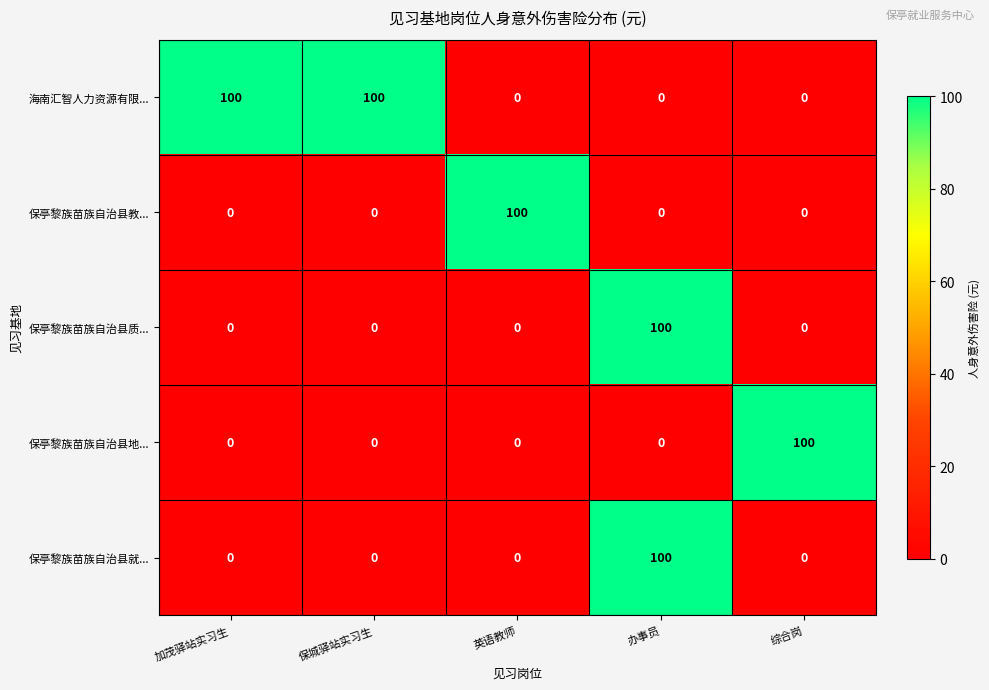

Reading left to right, what are all the values shown in this chart?

海南汇智人力资源有限...: 加茂驿站实习生=100	保城驿站实习生=100	英语教师=0	办事员=0	综合岗=0
保亭黎族苗族自治县教...: 加茂驿站实习生=0	保城驿站实习生=0	英语教师=100	办事员=0	综合岗=0
保亭黎族苗族自治县质...: 加茂驿站实习生=0	保城驿站实习生=0	英语教师=0	办事员=100	综合岗=0
保亭黎族苗族自治县地...: 加茂驿站实习生=0	保城驿站实习生=0	英语教师=0	办事员=0	综合岗=100
保亭黎族苗族自治县就...: 加茂驿站实习生=0	保城驿站实习生=0	英语教师=0	办事员=100	综合岗=0